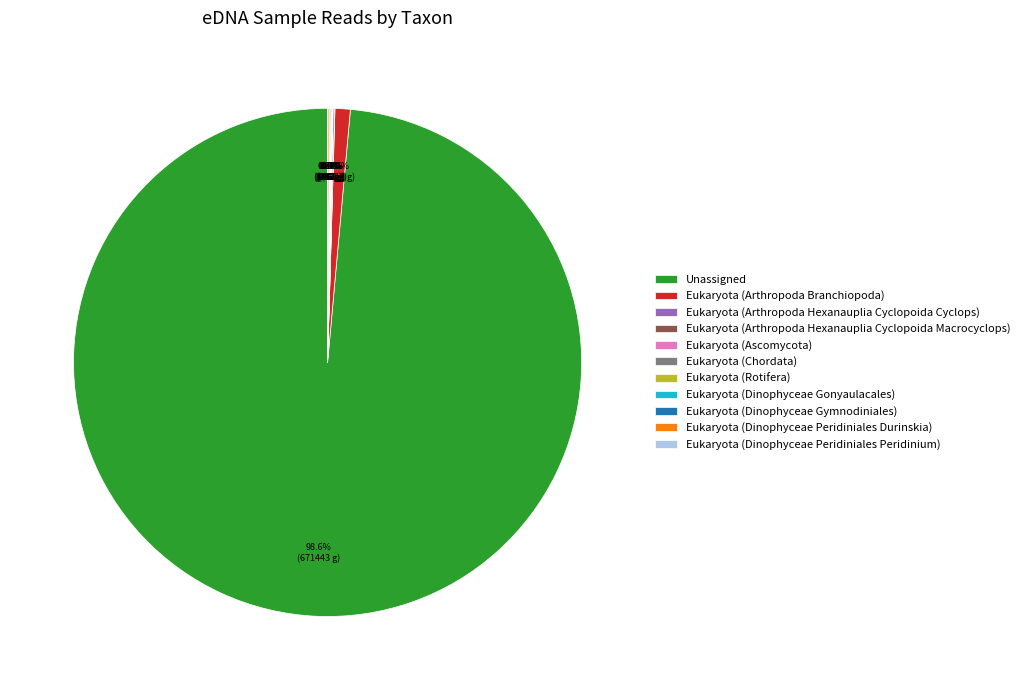

How much of the chart is everything except Eukaryota (Arthropoda Branchiopoda)?

99.0%